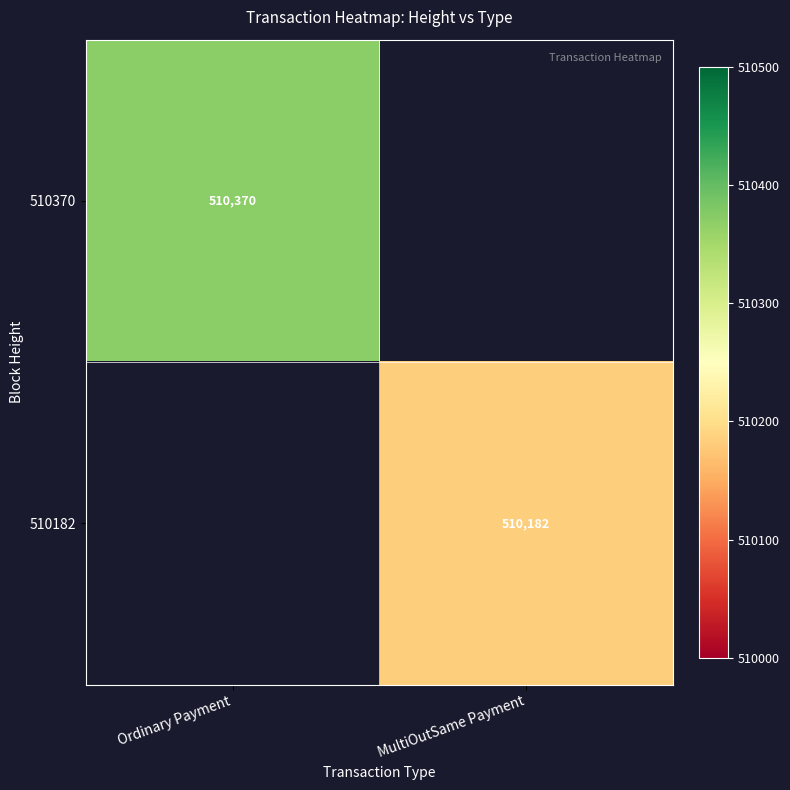

Is the value of 510370 at Ordinary Payment greater than the value of 510182 at MultiOutSame Payment?

Yes